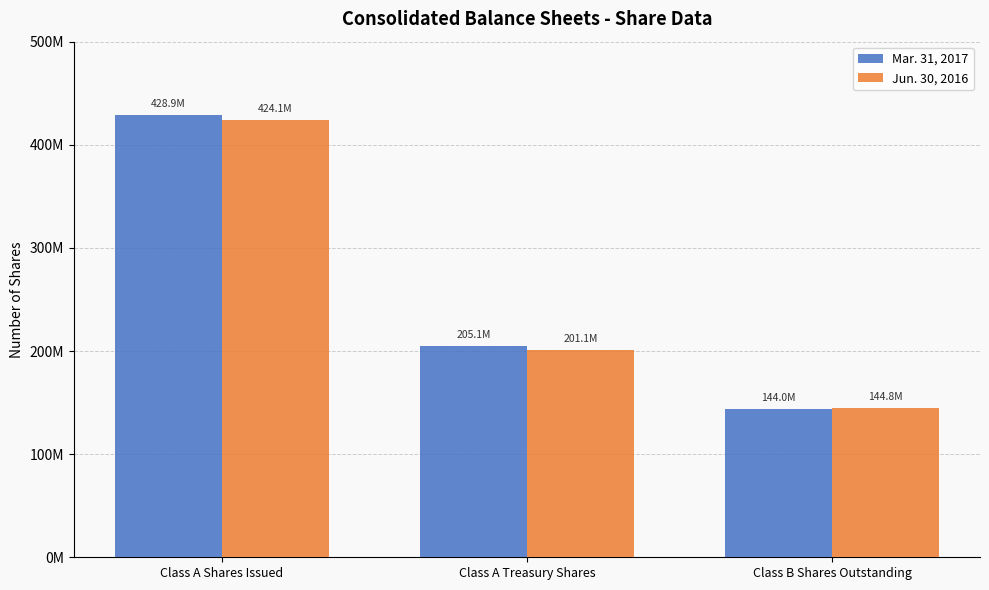

Does the chart contain any negative values?

No